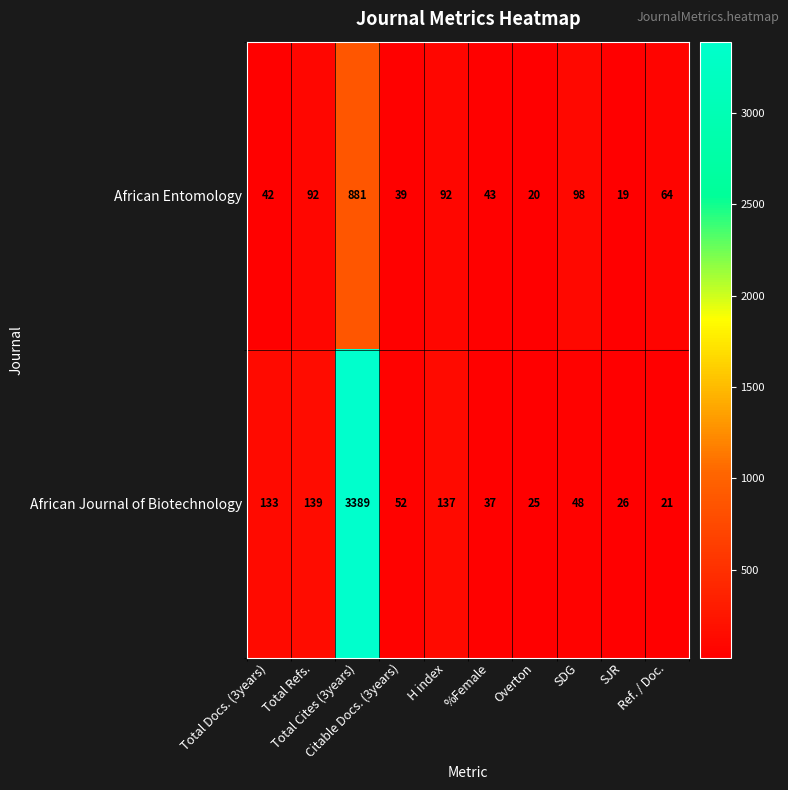

What is the sum of all African Journal of Biotechnology values?

4007